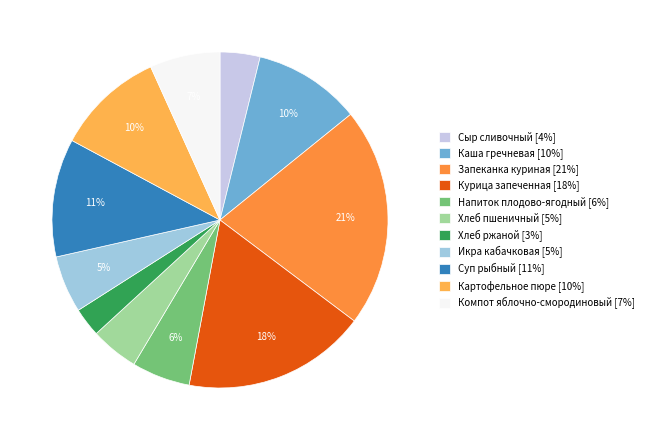

Is Суп рыбный the majority of the pie?

No